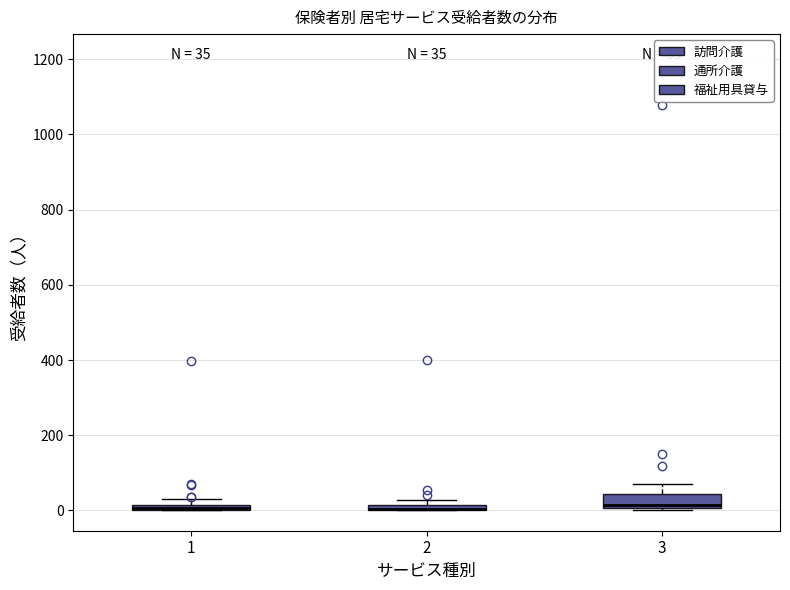

Comparing the boxes themselves (not the whiskers), which one is the tallest?

3